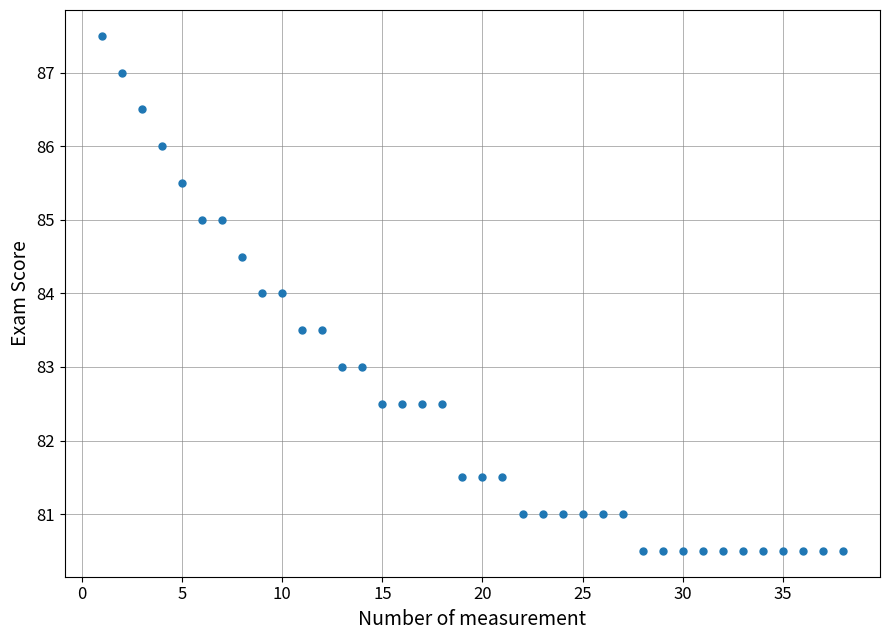

What is the range of Y values (max minus min)?

7.0